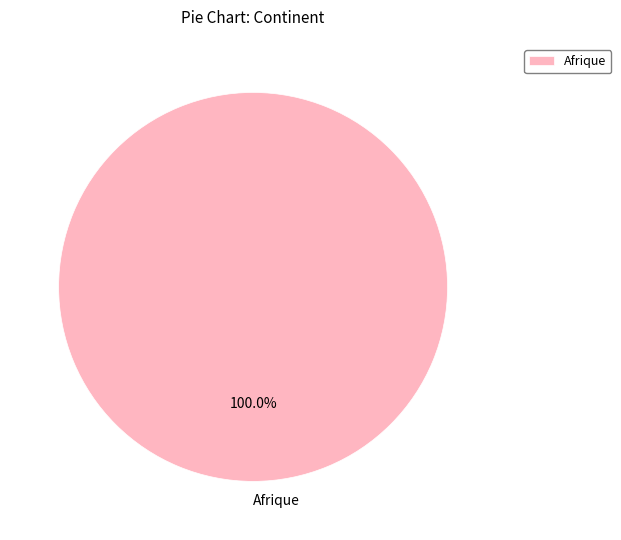

Rank the categories by value from lowest to highest.

Afrique